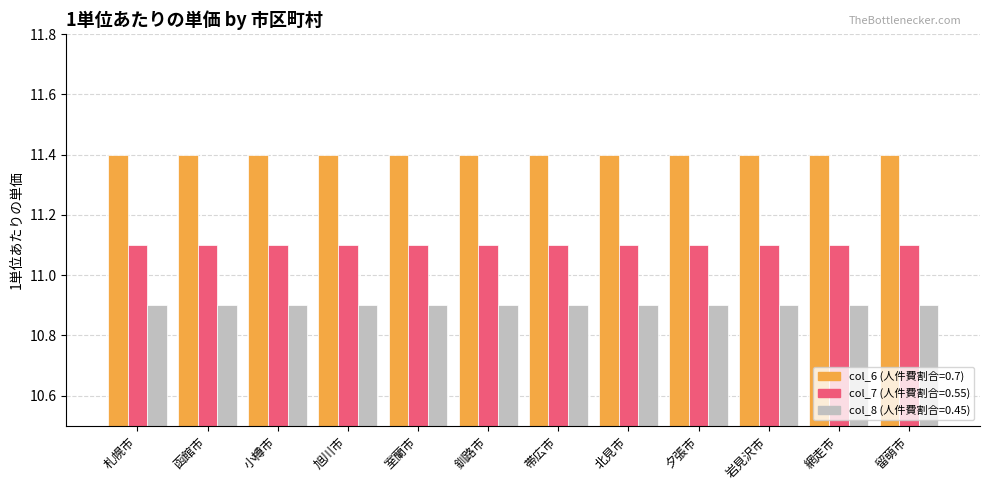

What is the total value across all series at 札幌市?

33.4